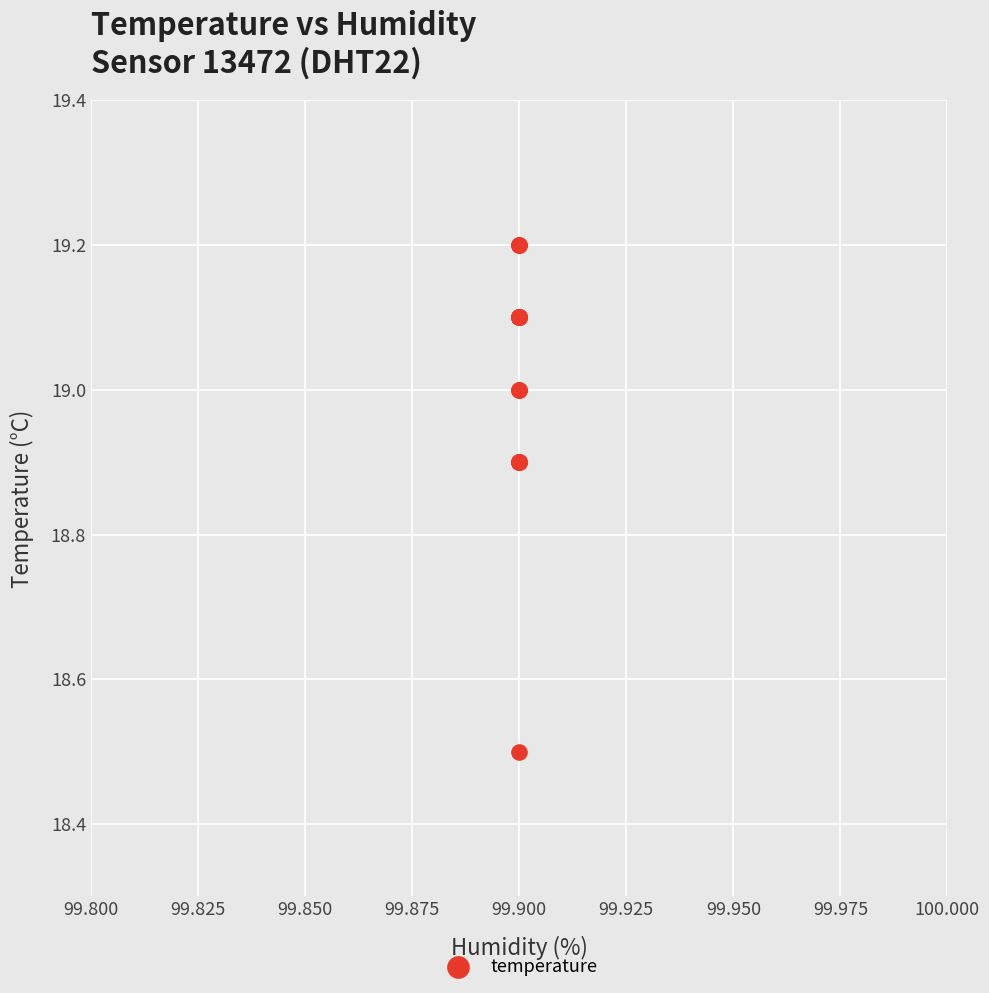

What Y value in the scatter plot is closest to 18?

18.5